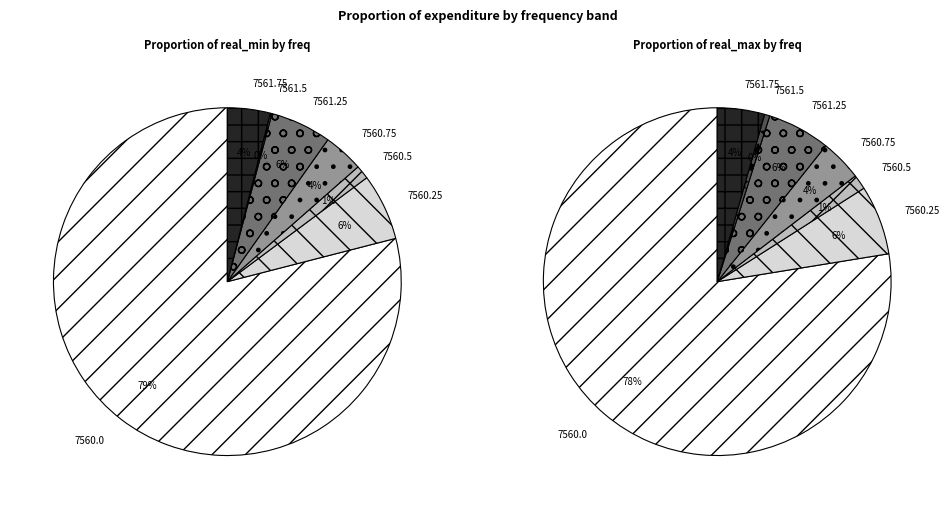

To the nearest percent, what is the difference between the largest and smallest slice percentages?

77%